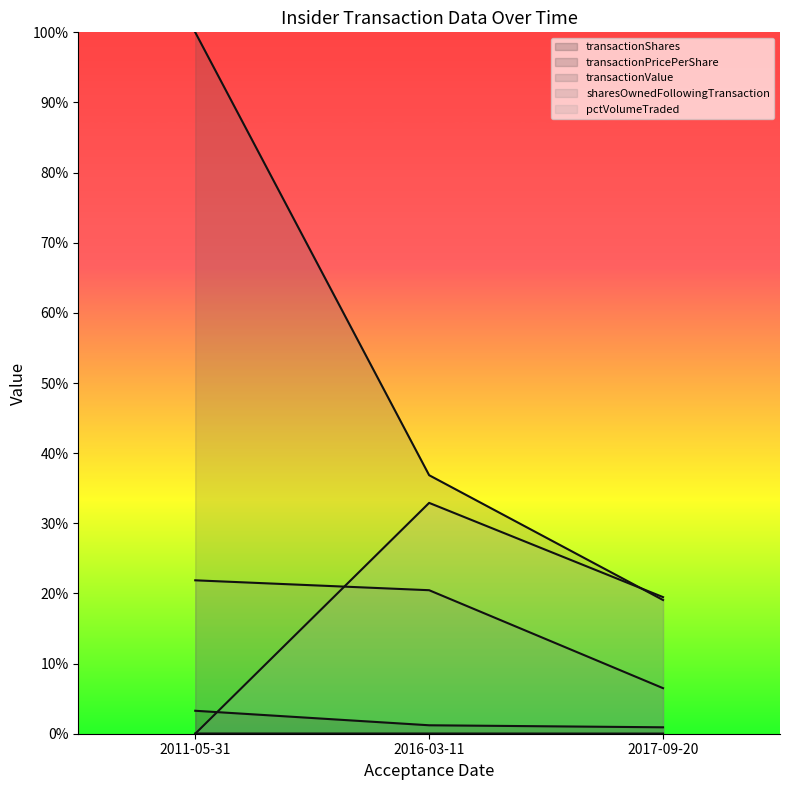

Is it true that transactionPricePerShare equals 0.0 at 2011-05-31?

False